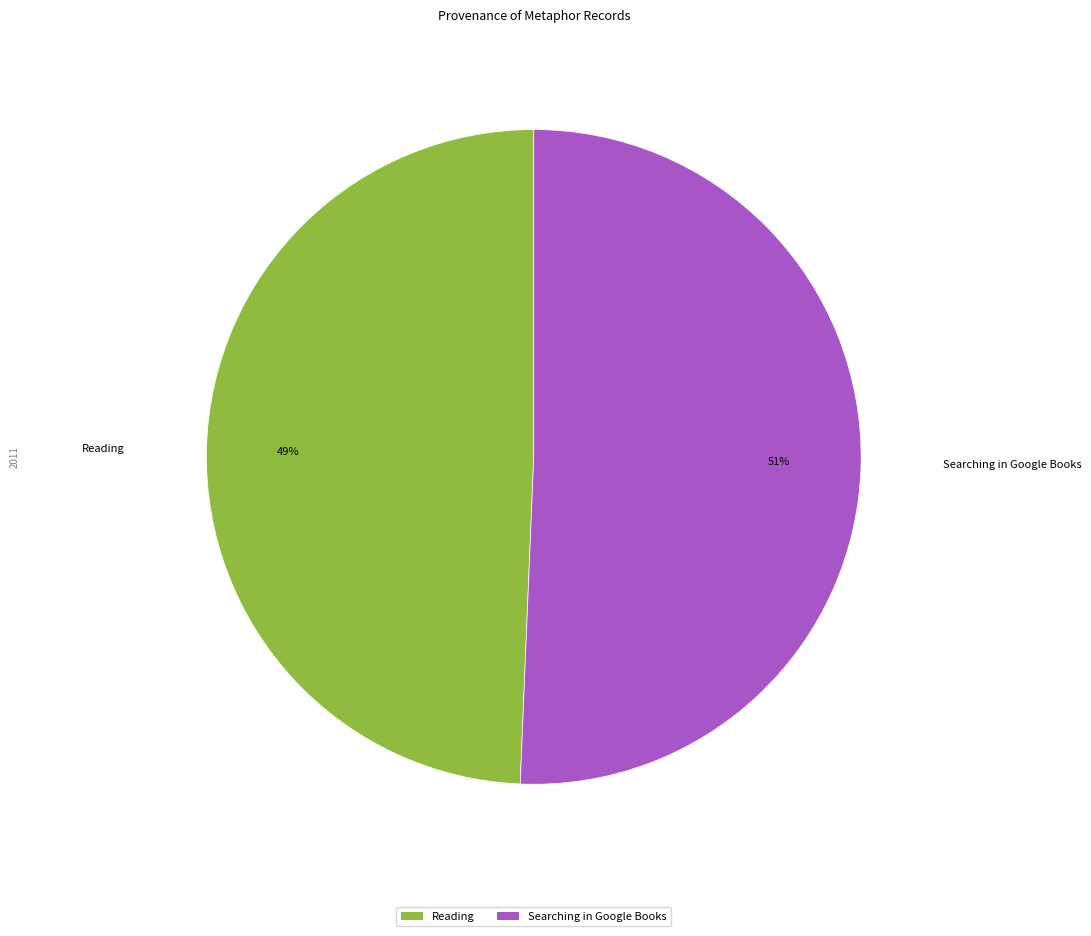

Between Reading and Searching in Google Books, which is larger?

Searching in Google Books